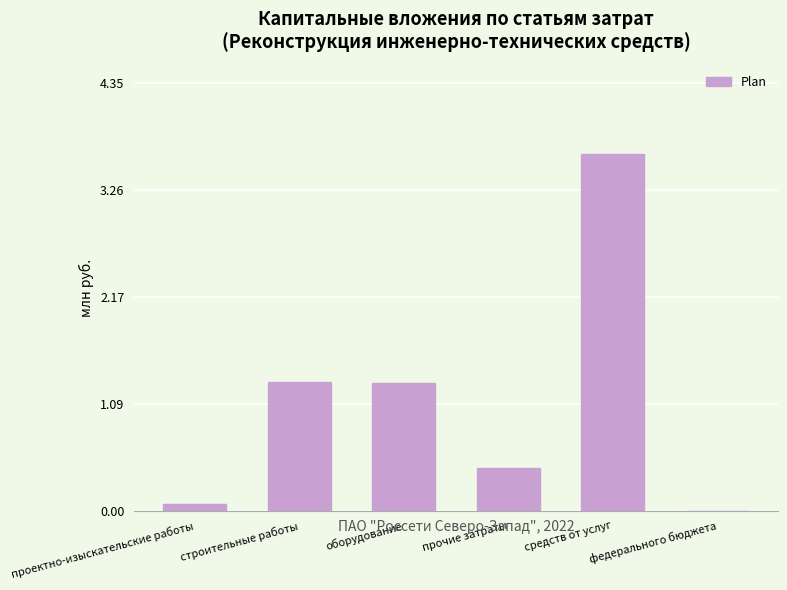

Does the chart contain stacked bars?

No